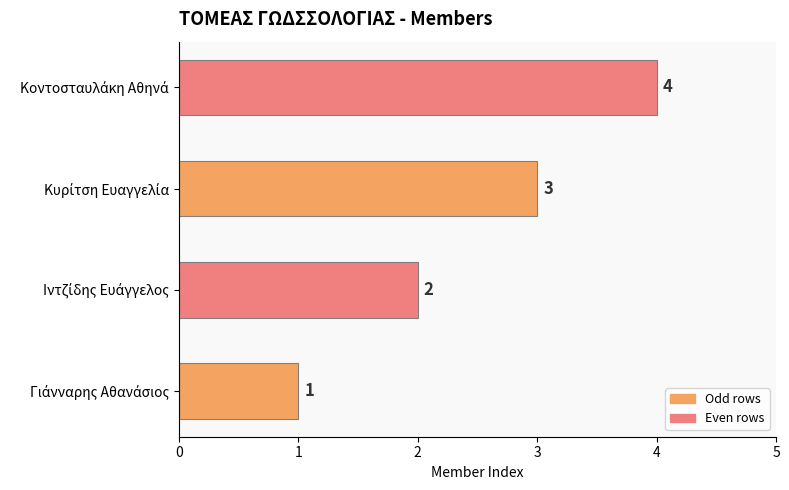

Count the number of categories in the chart.

4